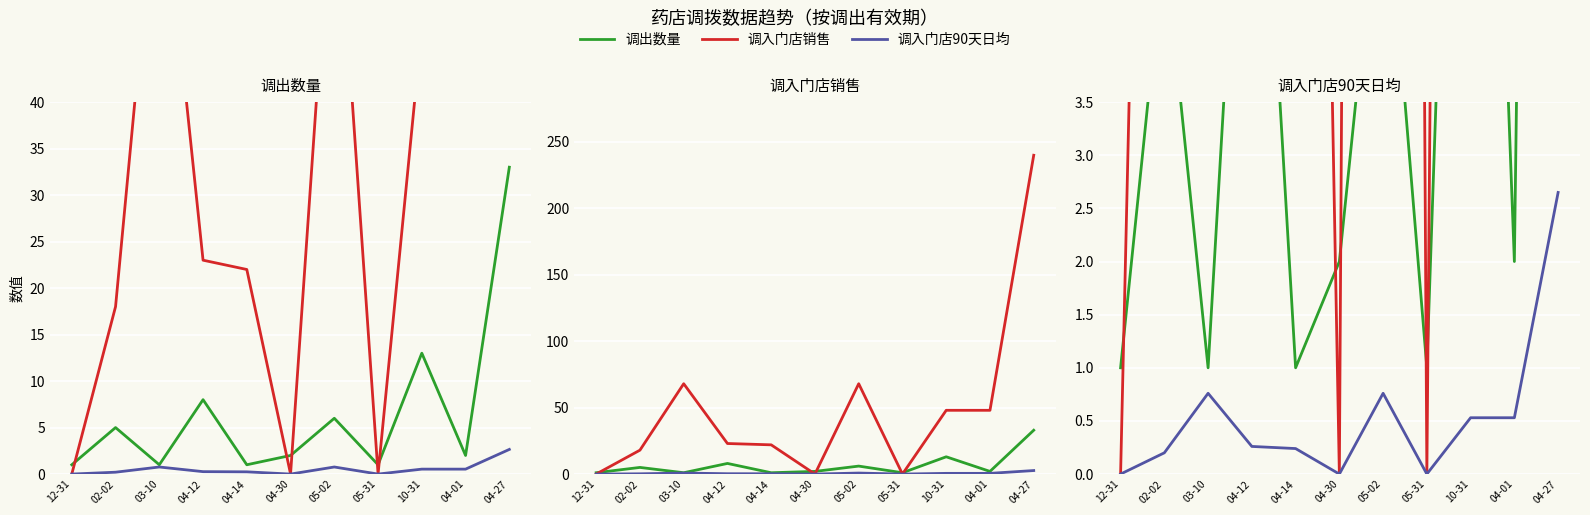

What is the difference between the maximum and minimum values in the 调入门店销售 series?

240.0